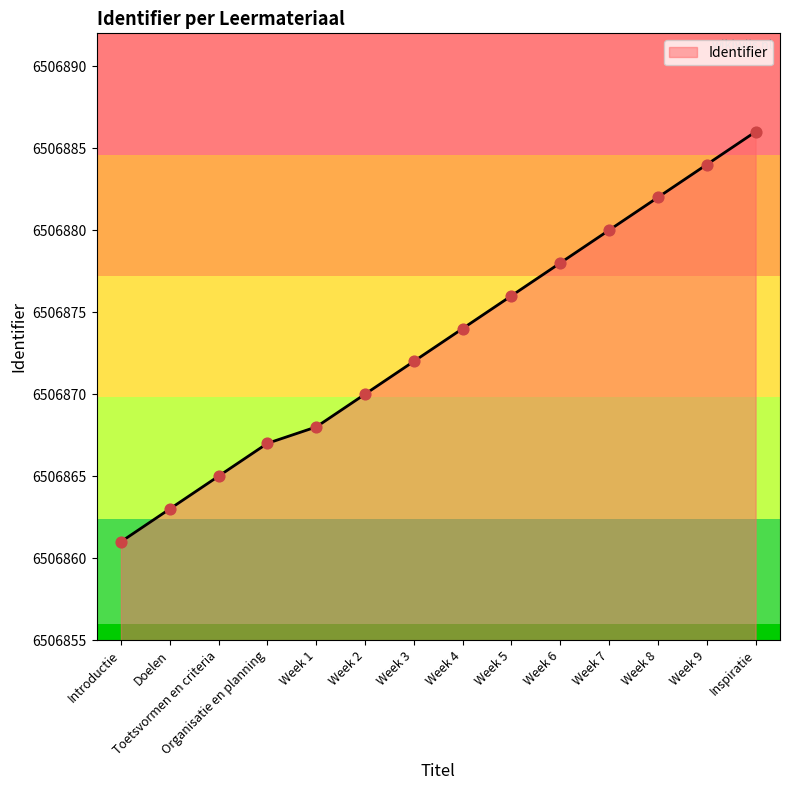

What is the change in value from Doelen to Inspiratie?

+23